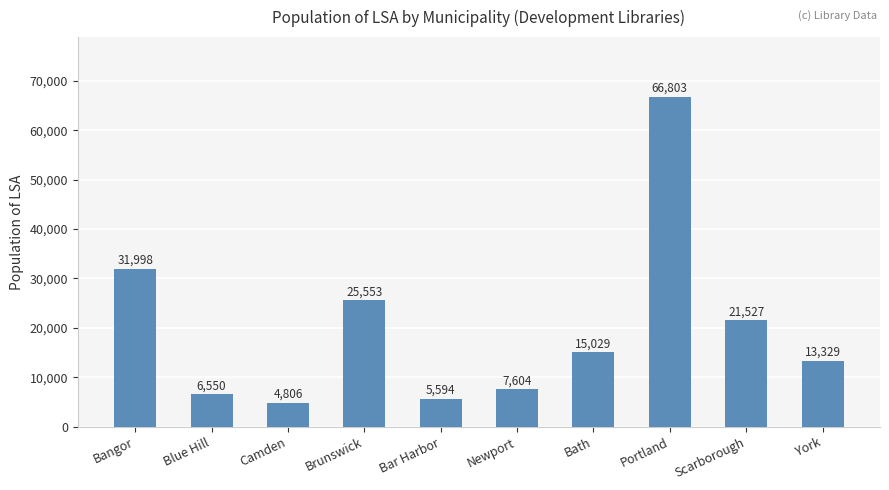

The value at Portland is 66803. True or false?

True